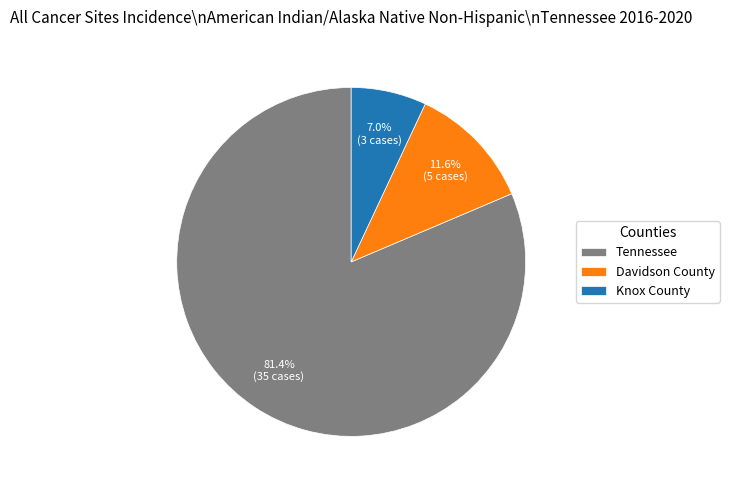

What is the smallest slice in the pie chart?

Knox County